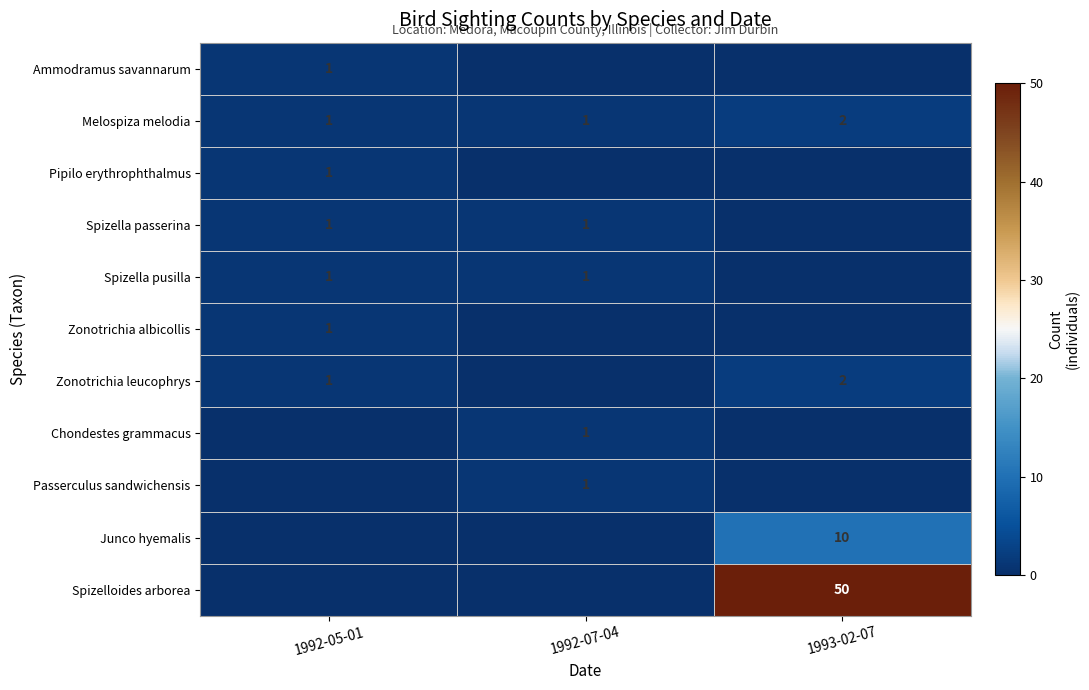

The Melospiza melodia series shows 2 at 1993-02-07. True or false?

True